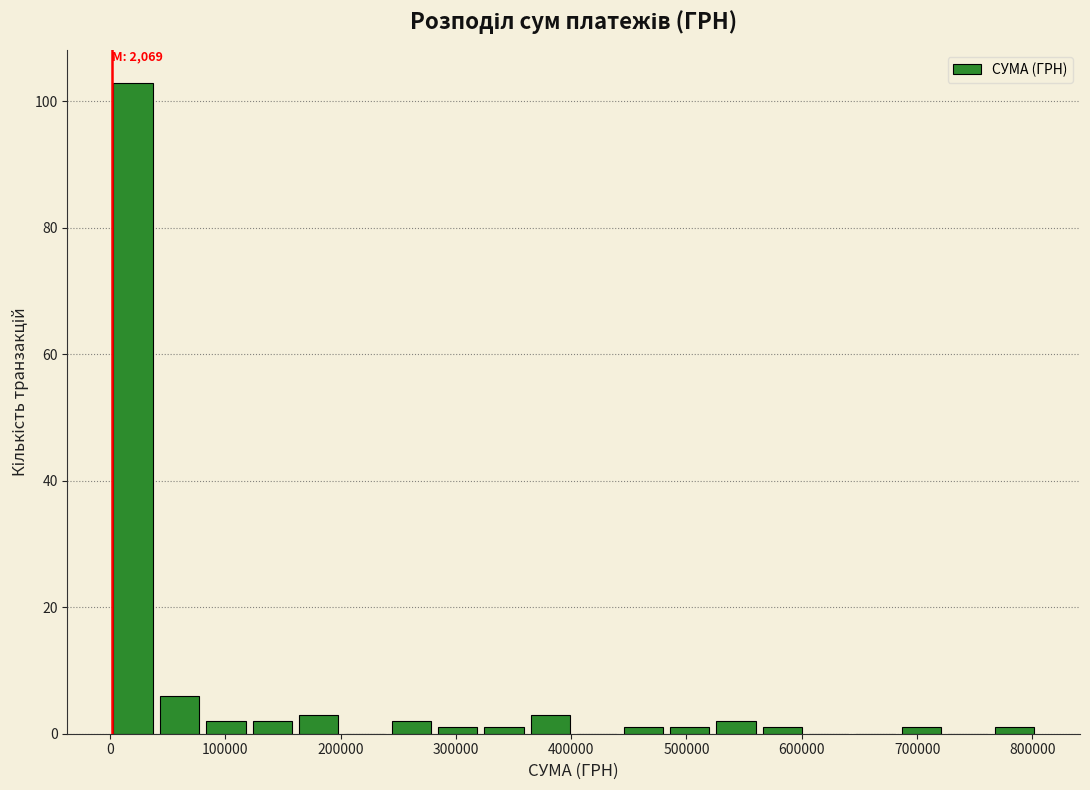

Which range on the x-axis has the tallest bar?

0 to 40000